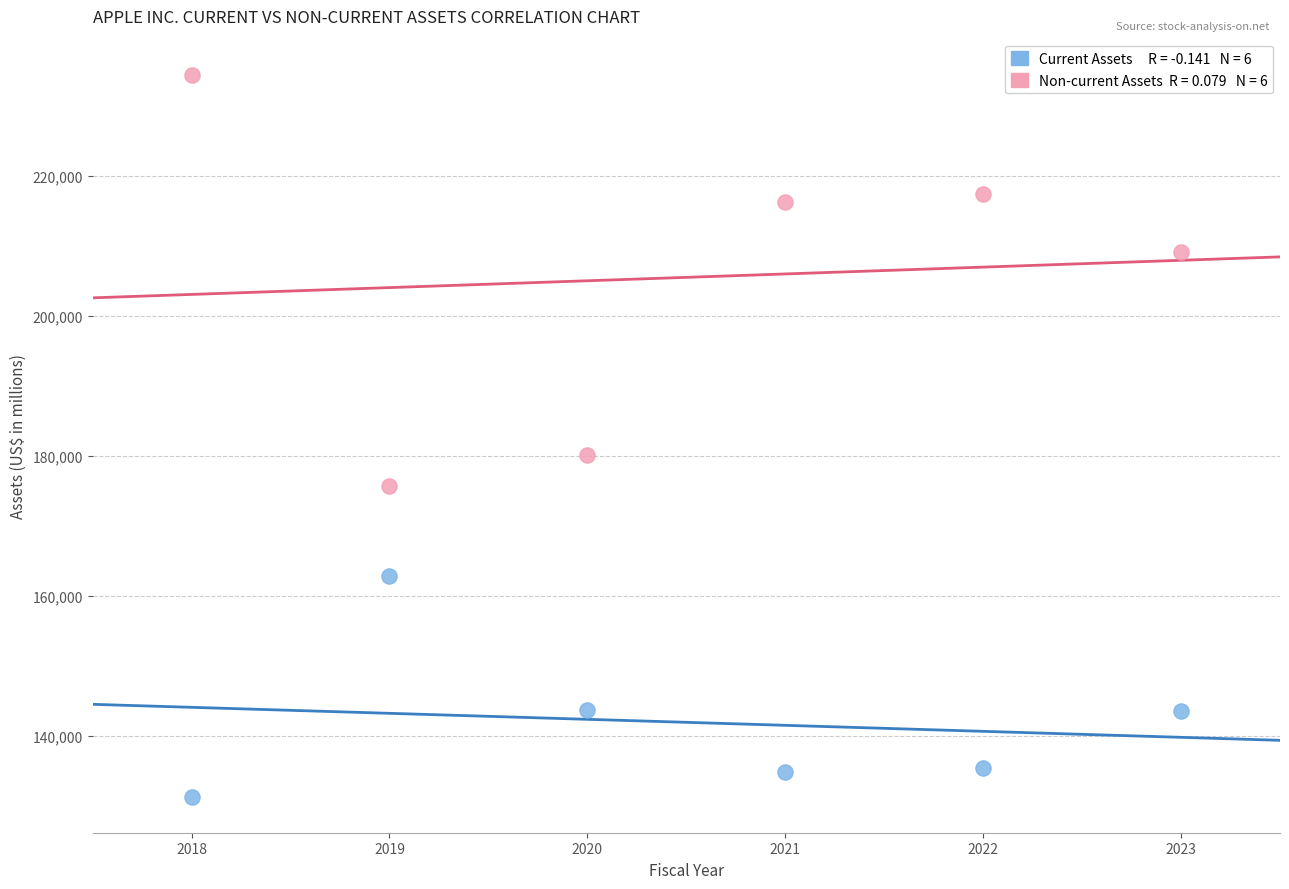

Across all series, what Y value is closest to 182862?

180175